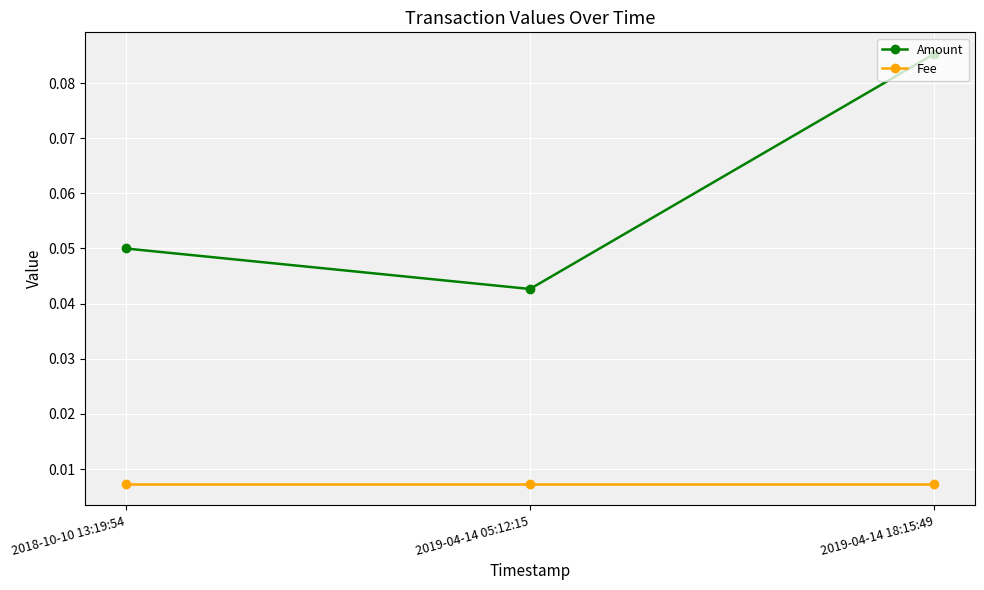

How many lines are shown in the chart?

2